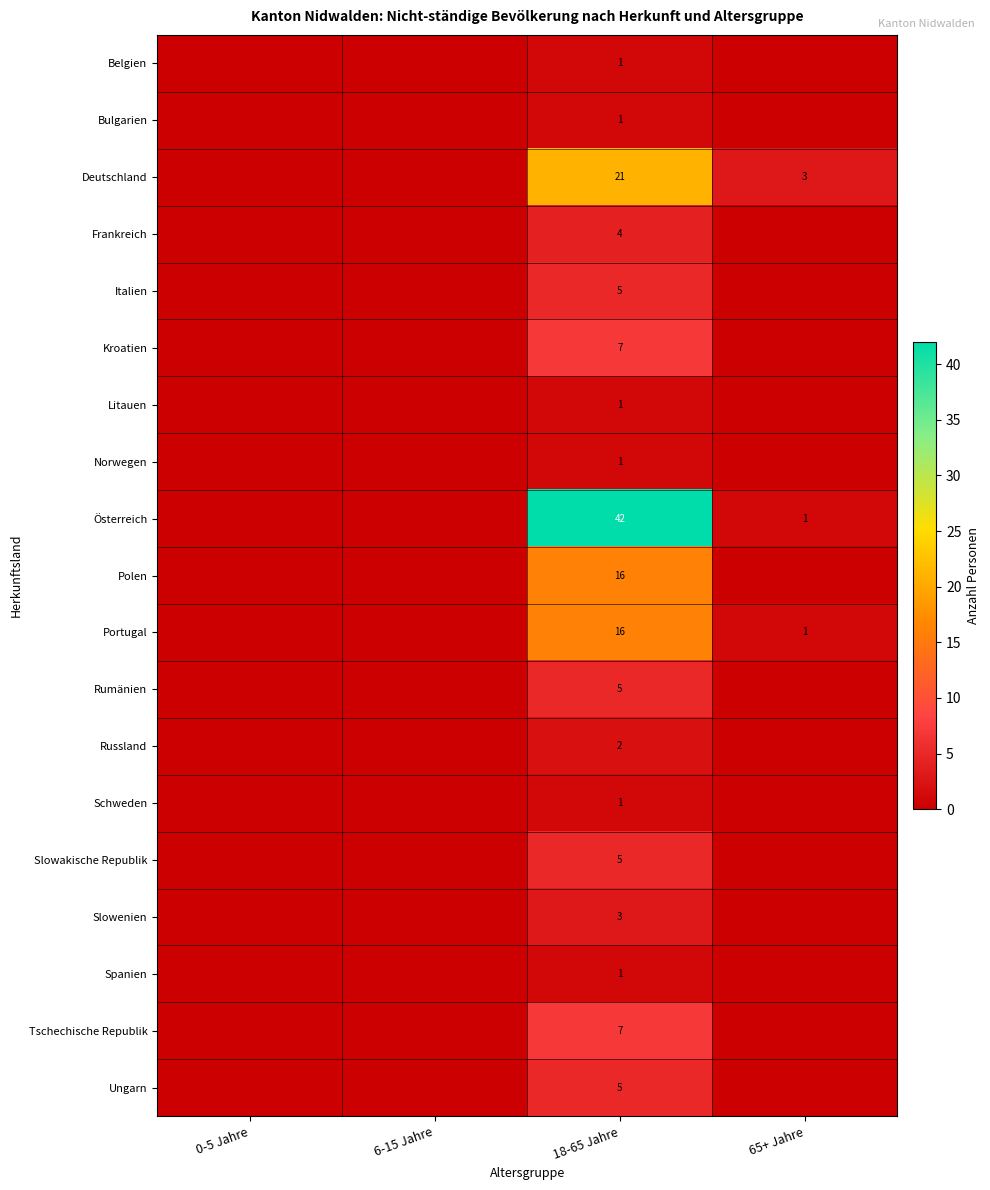

How many distinct data groups are displayed?

19